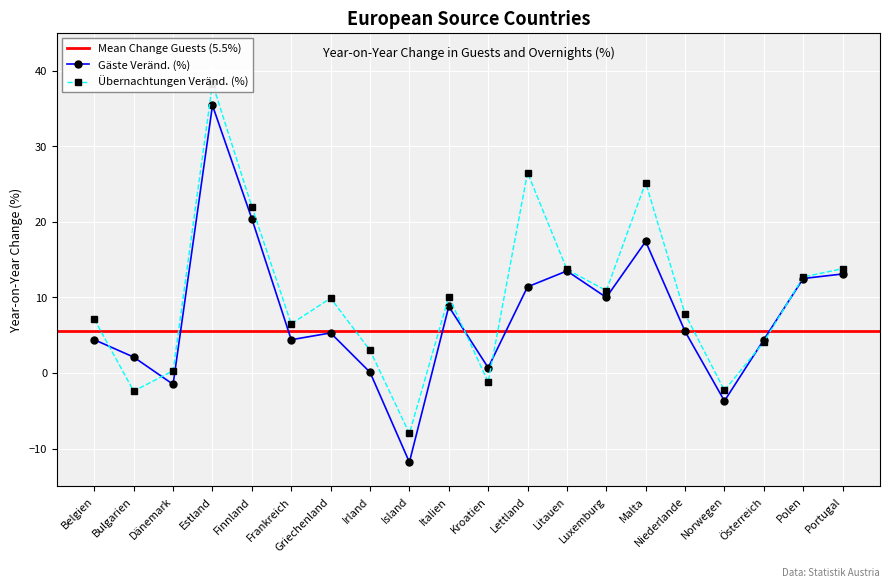

What is the lowest value of the Übernachtungen Veränd. (%) series?

-8.0